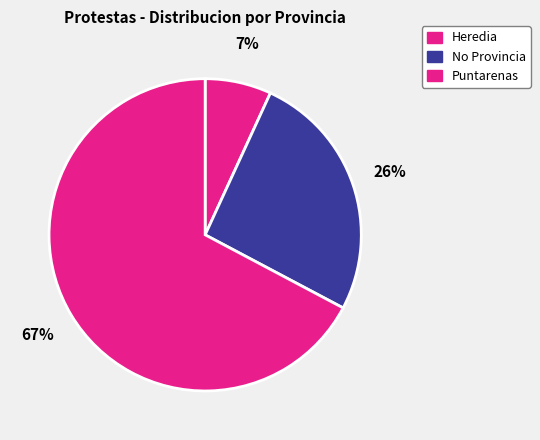

Between Heredia and No Provincia, which is larger?

No Provincia